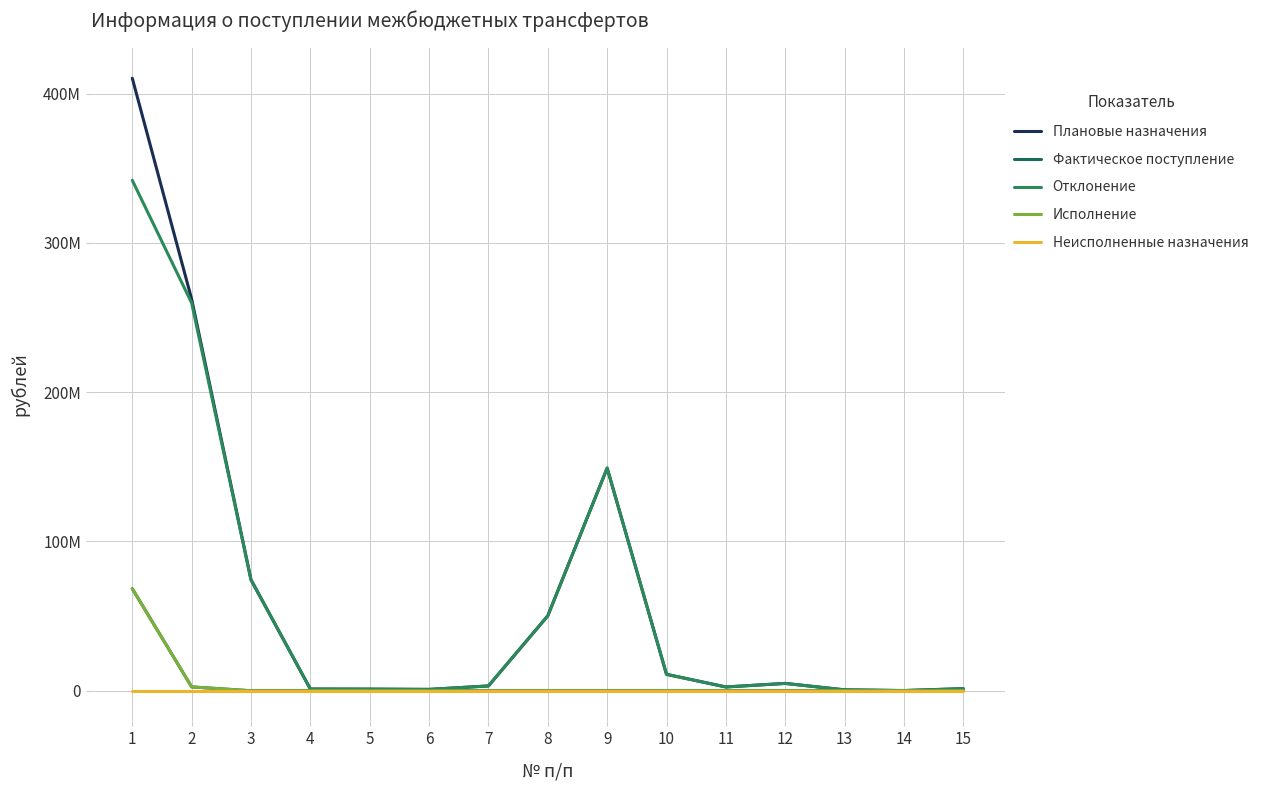

Rank the series at 9 from lowest to highest value.

Фактическое поступление, Исполнение, Неисполненные назначения, Плановые назначения, Отклонение